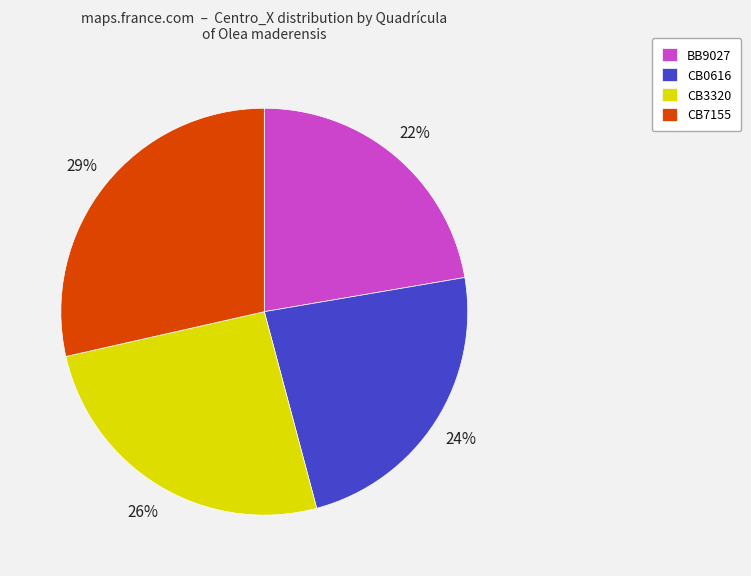

Do CB7155 and CB3320 together represent more than half of the pie?

Yes